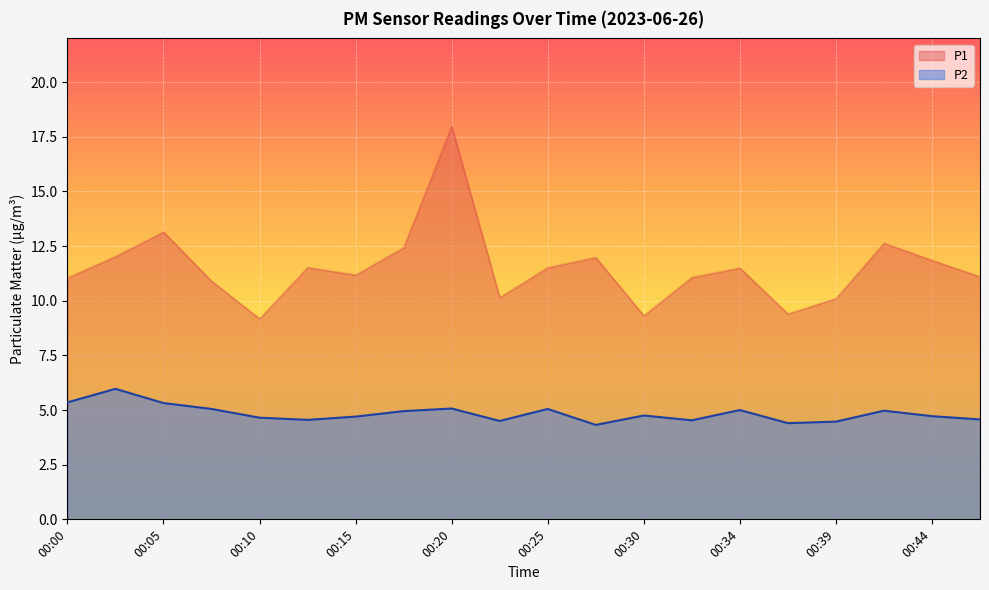

Rank the series by their average value, from highest to lowest.

P1, P2